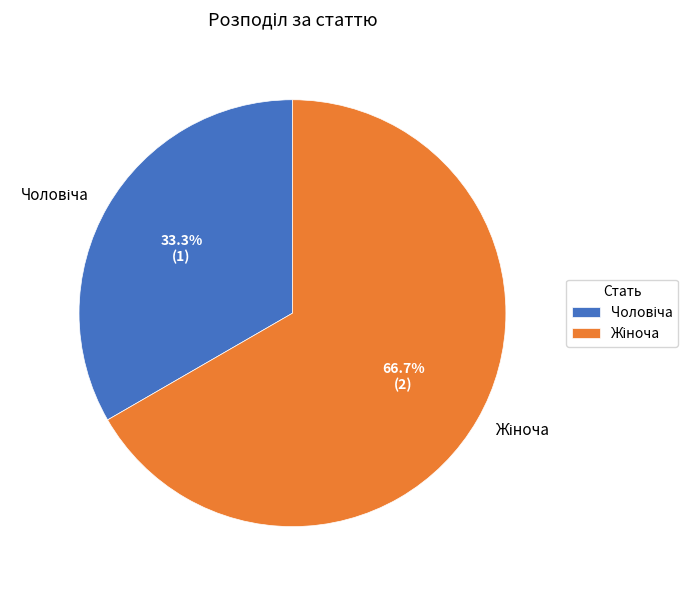

Is there any slice that represents more than half of the pie?

Yes